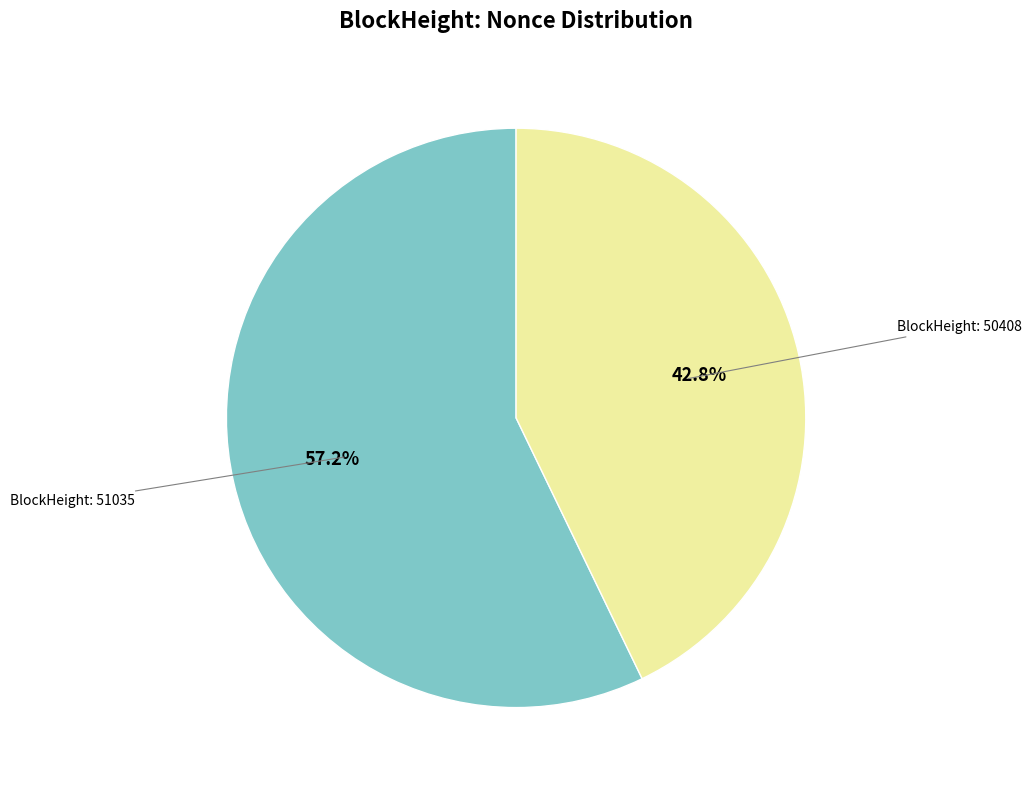

Does any single category account for the majority?

Yes